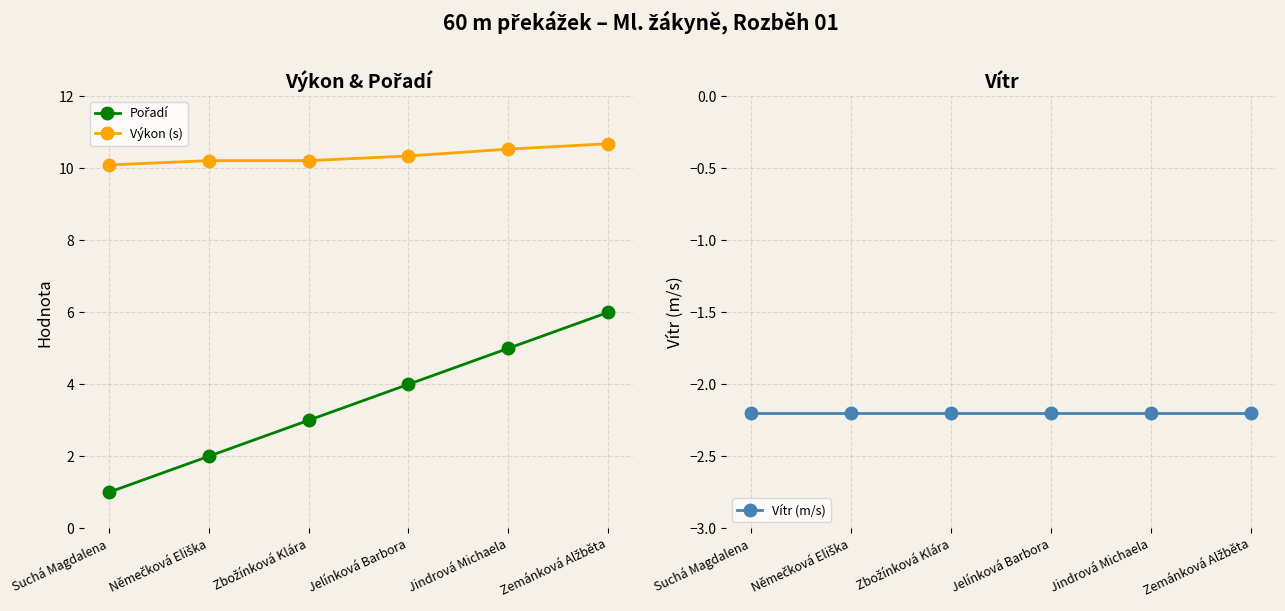

What are all the series names shown in the legend?

Pořadí, Výkon (s), Vítr (m/s)